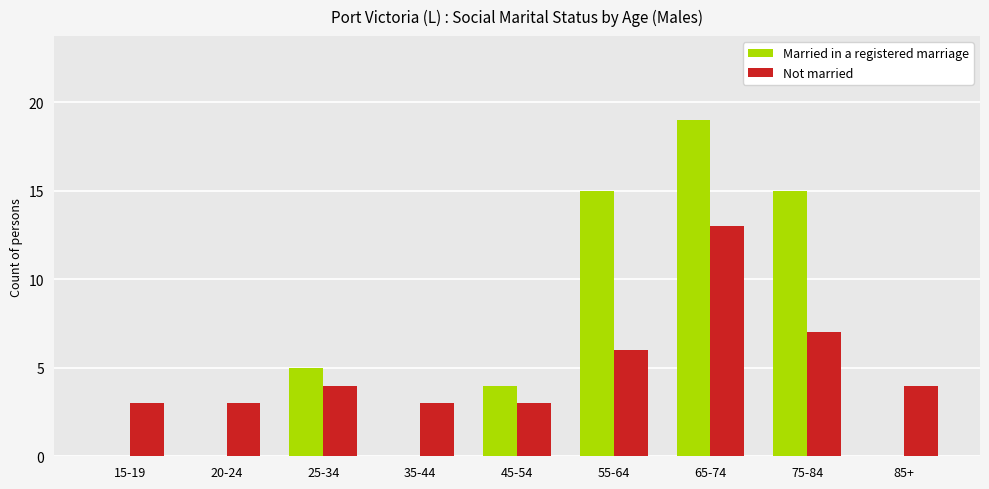

What is the greatest value displayed?

19